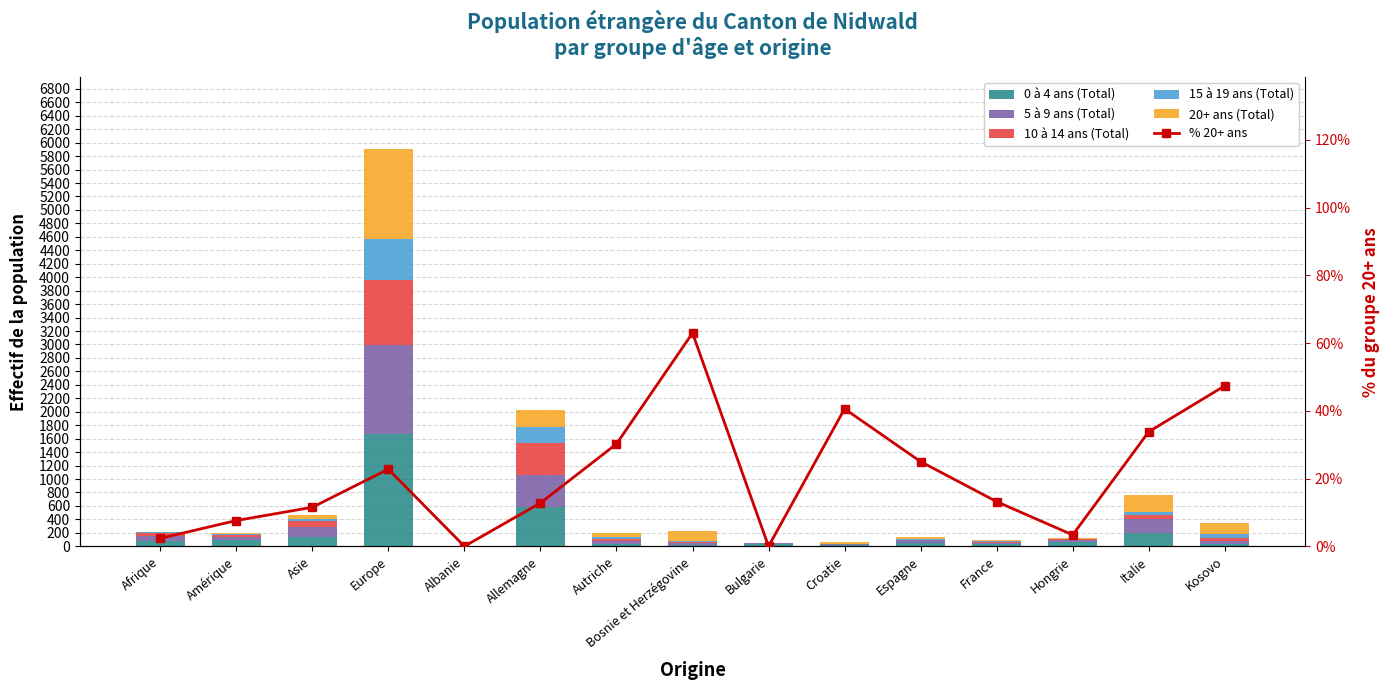

What are all the series names shown in the legend?

0 à 4 ans (Total), 5 à 9 ans (Total), 10 à 14 ans (Total), 15 à 19 ans (Total), 20+ ans (Total), % 20+ ans